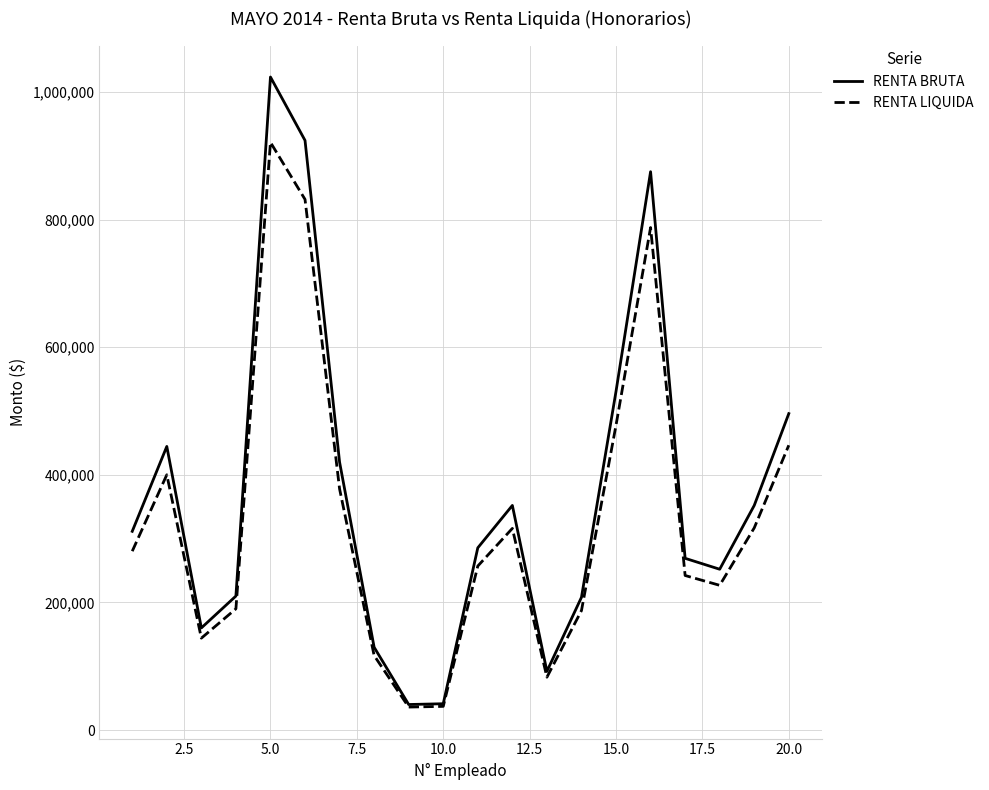

What is the average value of the RENTA LIQUIDA series?

333748